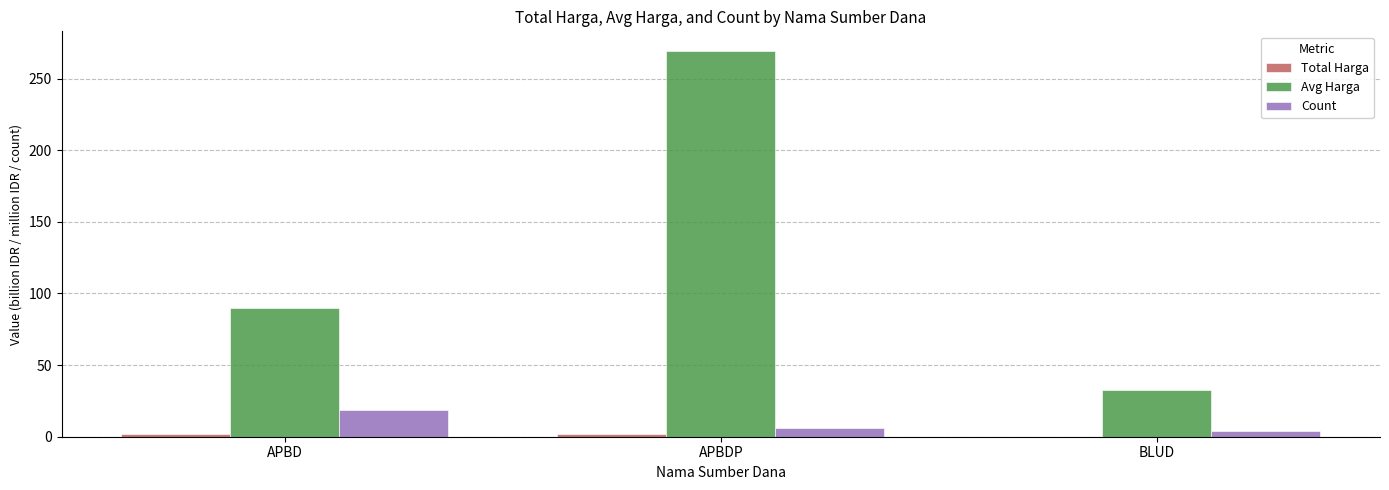

What is the sum of all Count values?

29.0